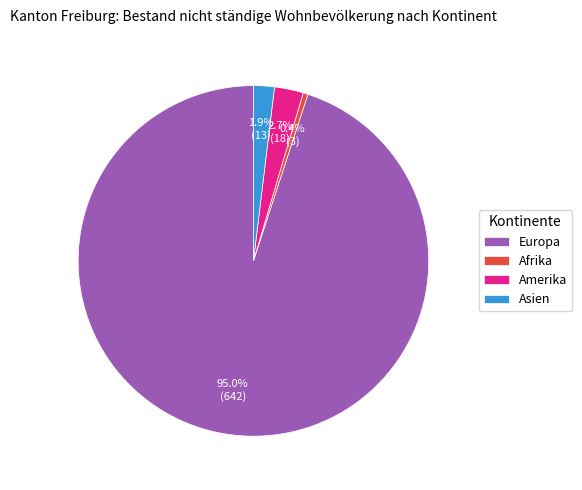

Approximately how many times larger is the value at Afrika compared to Asien?

0.2